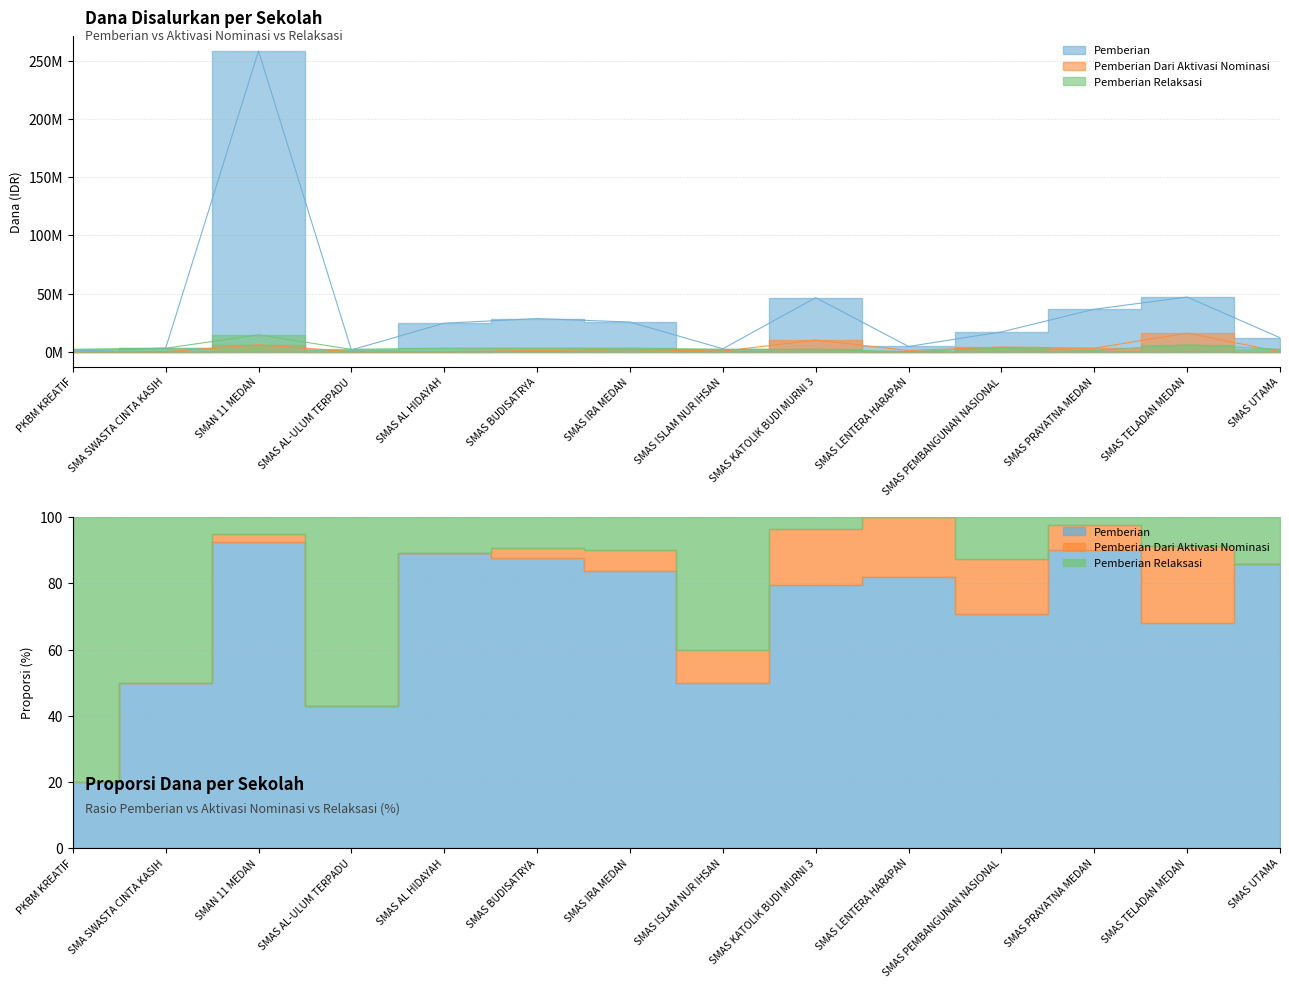

Rank the categories by Pemberian Relaksasi value from lowest to highest.

SMAS LENTERA HARAPAN, SMAS PRAYATNA MEDAN, PKBM KREATIF, SMAS AL-ULUM TERPADU, SMAS ISLAM NUR IHSAN, SMAS KATOLIK BUDI MURNI 3, SMAS UTAMA, SMA SWASTA CINTA KASIH, SMAS AL HIDAYAH, SMAS BUDISATRYA, SMAS IRA MEDAN, SMAS PEMBANGUNAN NASIONAL, SMAS TELADAN MEDAN, SMAN 11 MEDAN